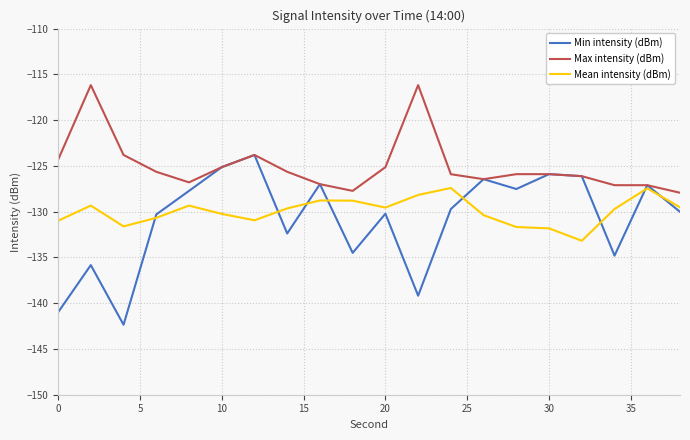

Which series has the widest spread of values?

Min intensity (dBm)